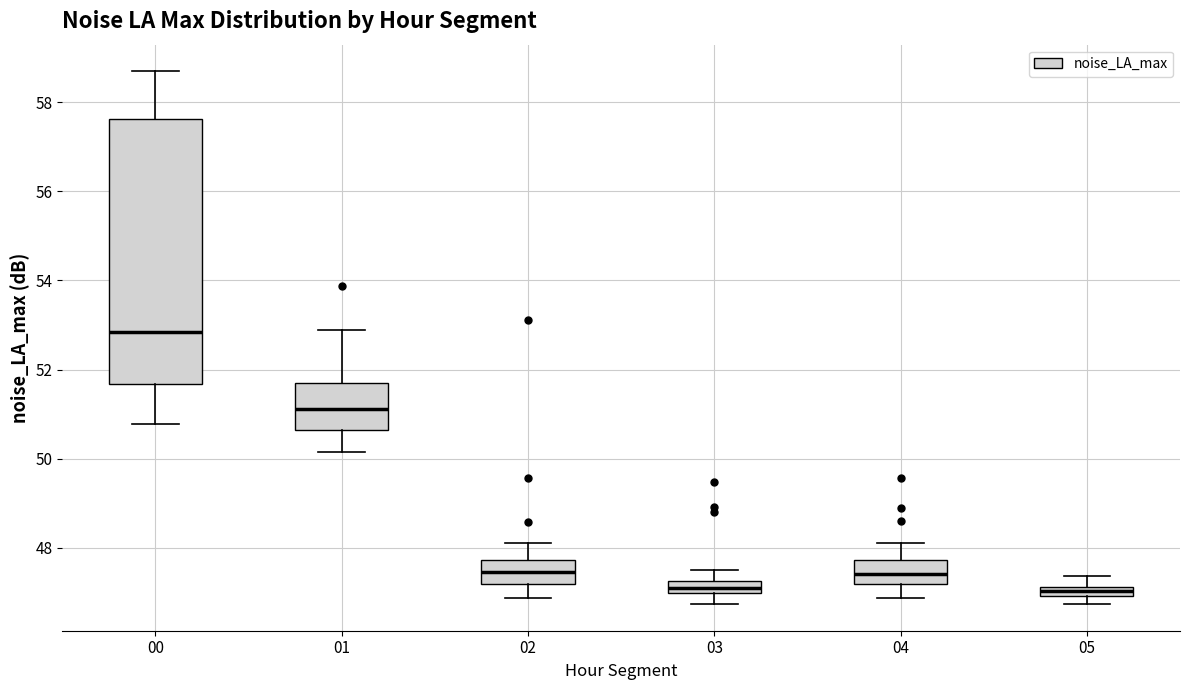

Where is the upper edge of the box at x = 04 on the y-axis? The values are not printed on the chart, so give them approximately, as read against the axis.

47.8